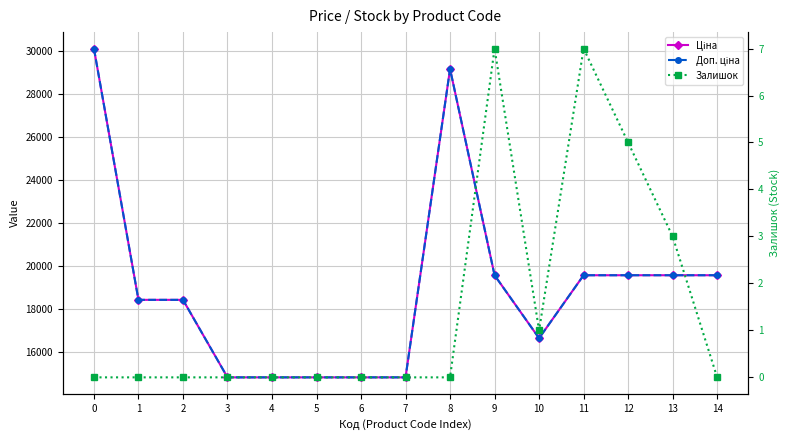

Rank the series at 11 from lowest to highest value.

Залишок, Ціна, Доп. ціна